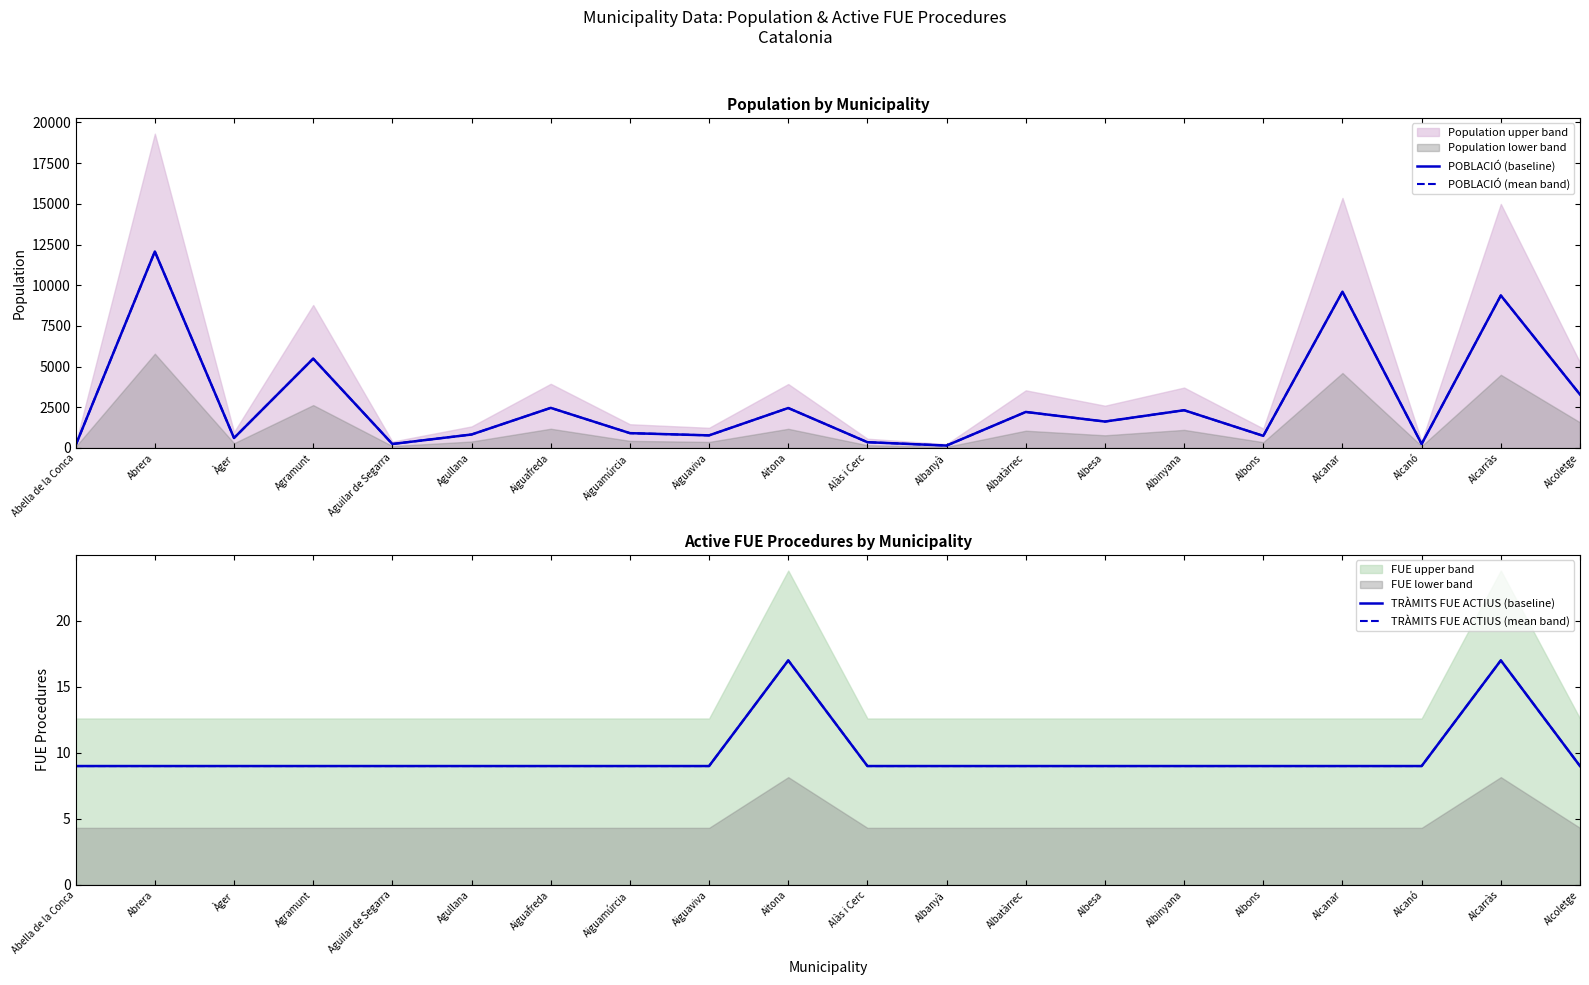

What is the label of the 14th point from the left?

Albesa